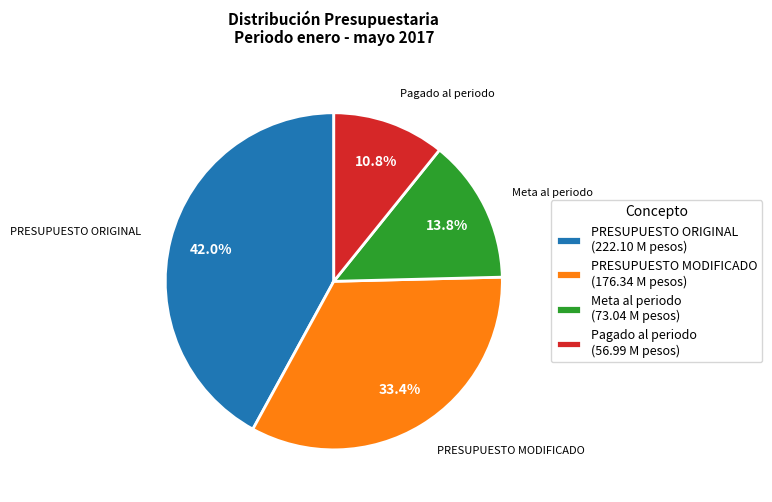

Rank the categories by value from lowest to highest.

Pagado al periodo (56.99 M pesos), Meta al periodo (73.04 M pesos), PRESUPUESTO MODIFICADO (176.34 M pesos), PRESUPUESTO ORIGINAL (222.10 M pesos)